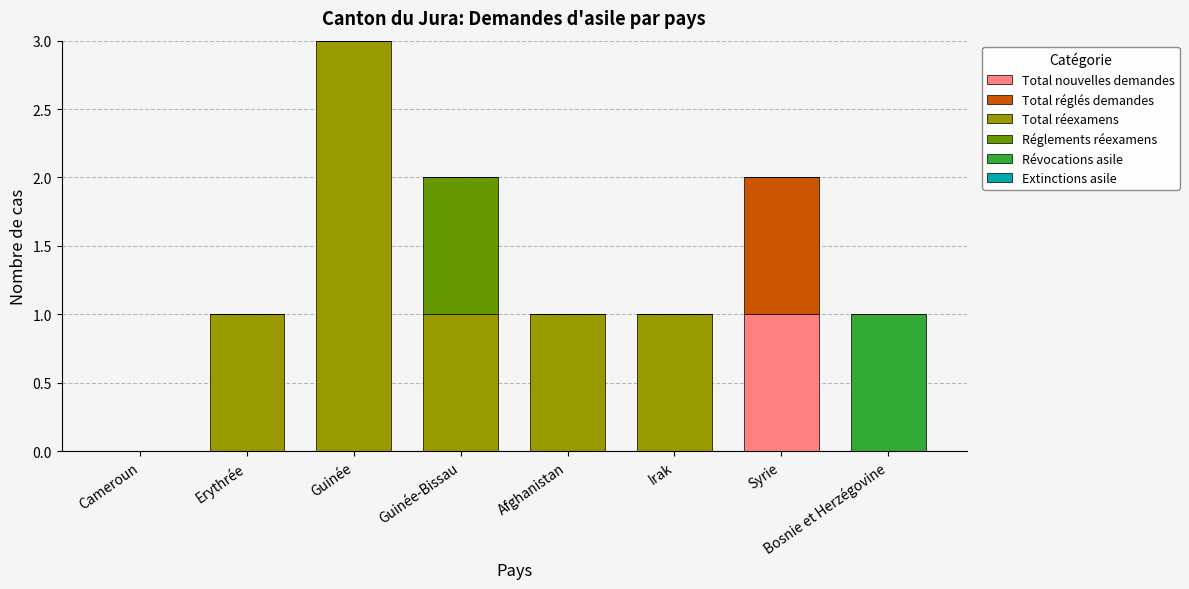

At which category is the sum across all series the highest?

Guinée